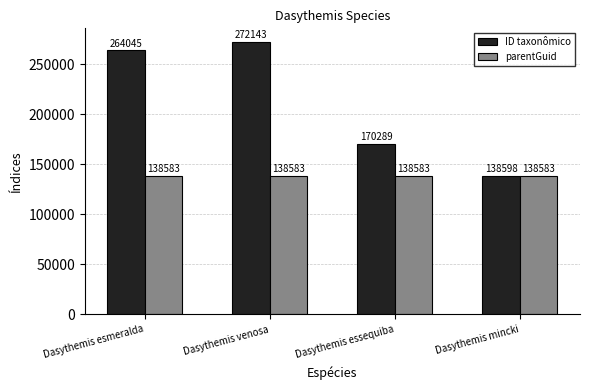

What is the label of the 4th bar from the right?

Dasythemis esmeralda